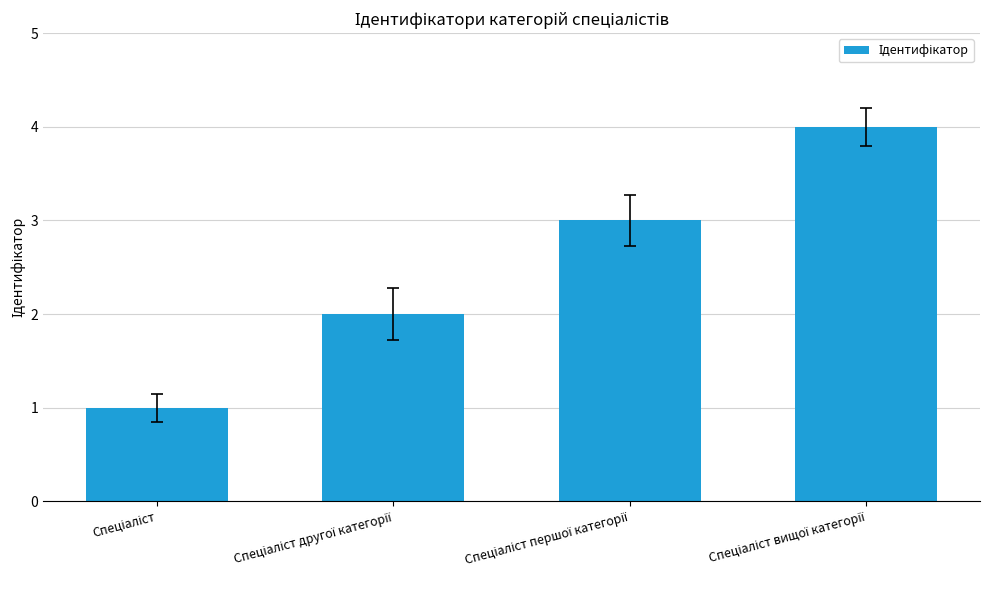

What is the minimum value shown in the chart?

1